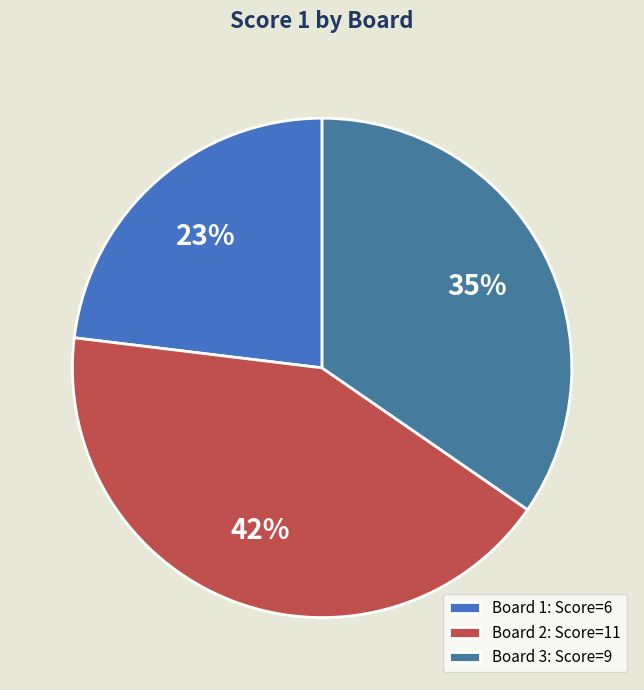

Is it true that Board 1 is 14% of the pie?

False